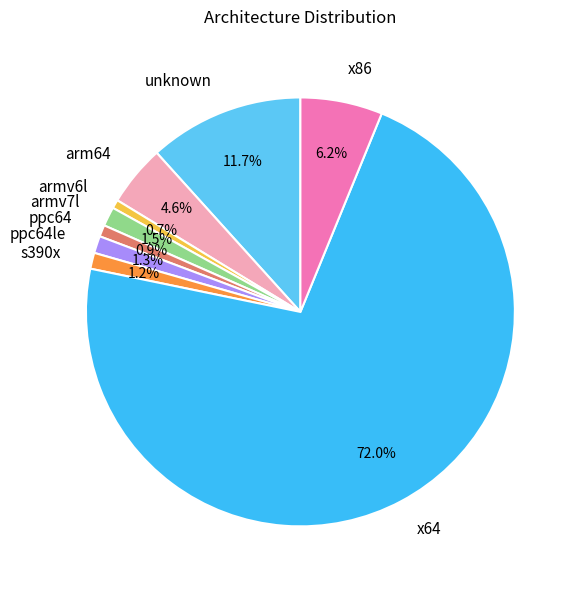

Which slice is the largest?

x64